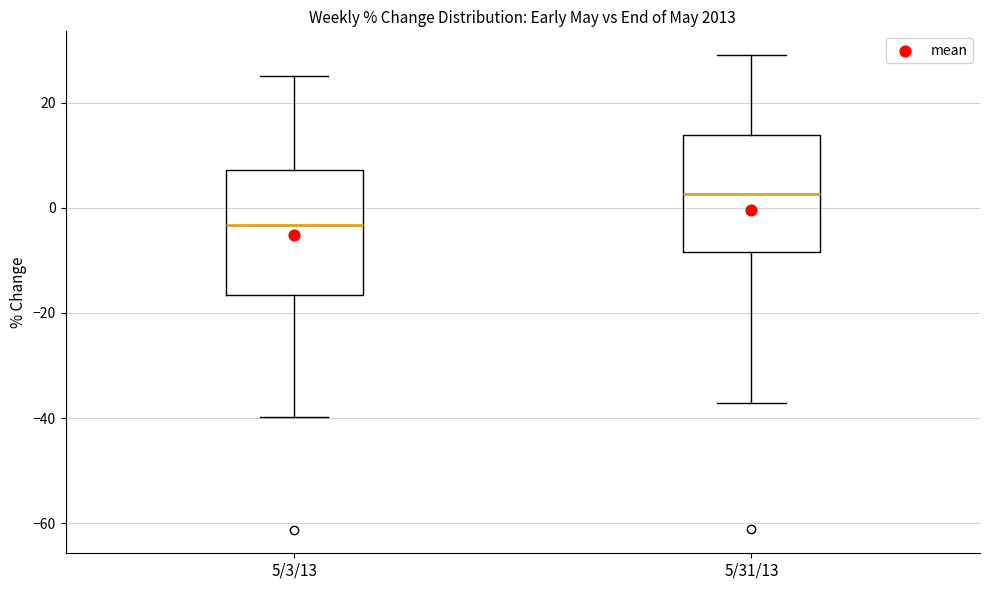

Which box has the highest median line?

5/31/13